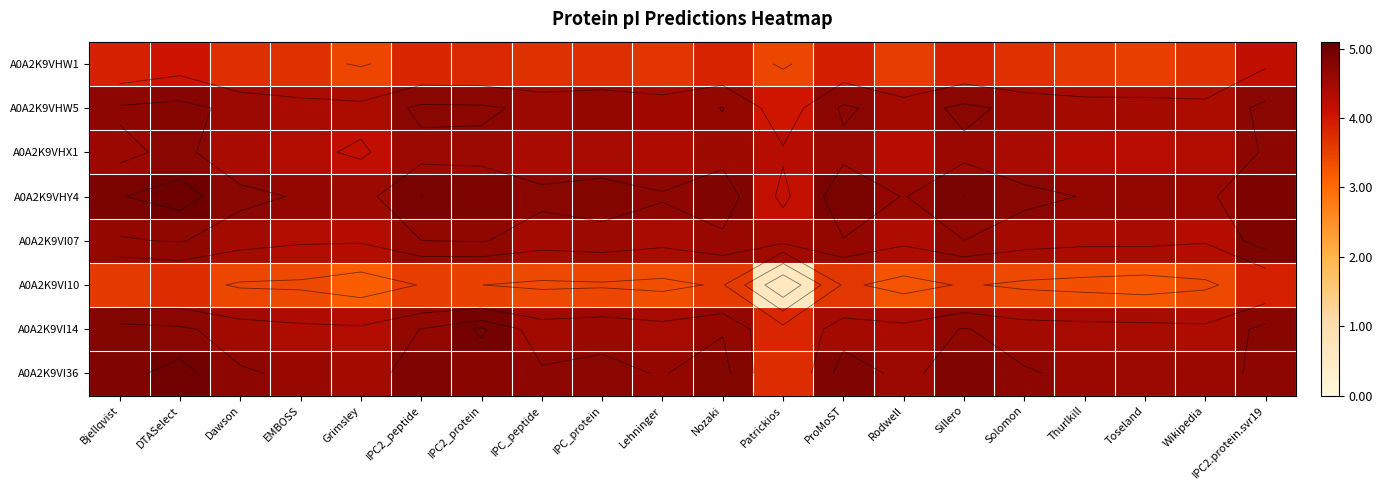

What is the sum of the A0A2K9VI07 values at EMBOSS and Dawson?

8.8